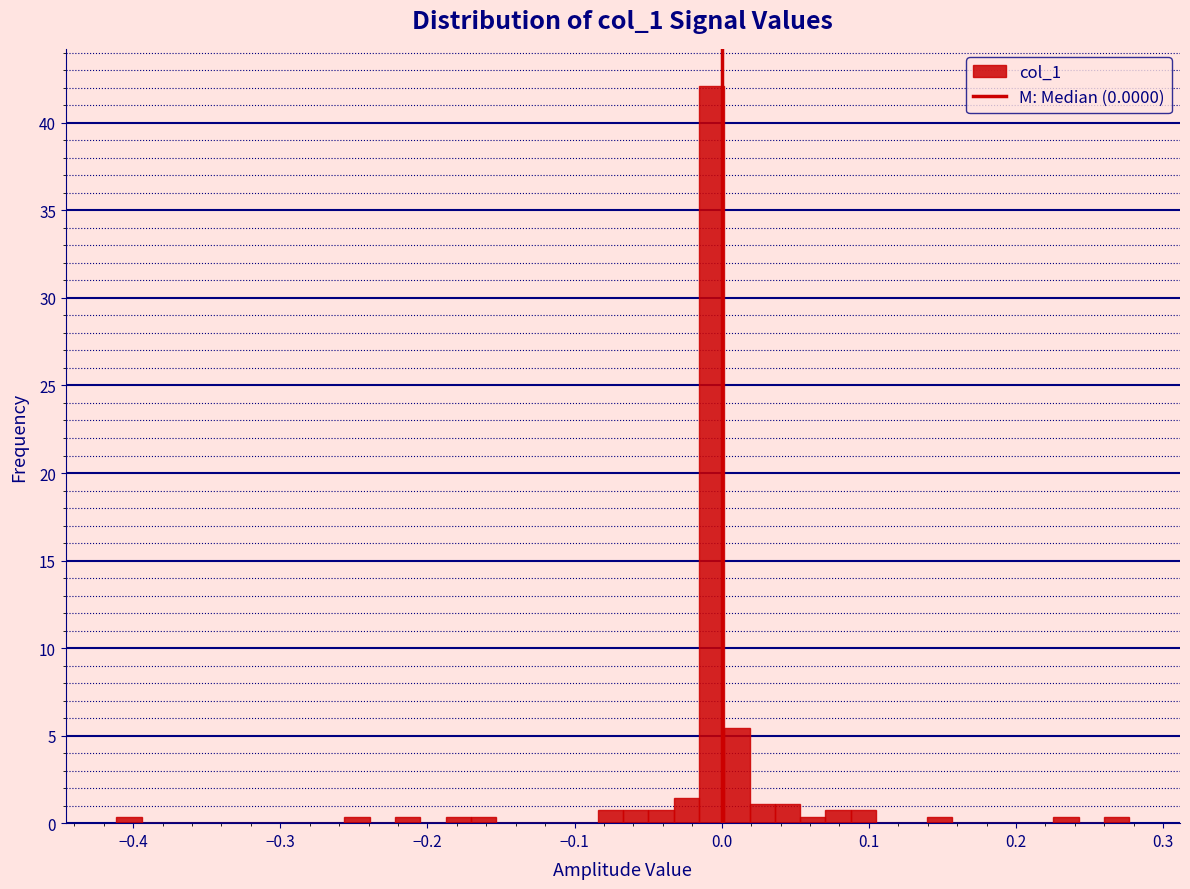

Around what value on the x-axis is the tallest bar? Give the approximate position of its centre, as read against the axis.

-0.01